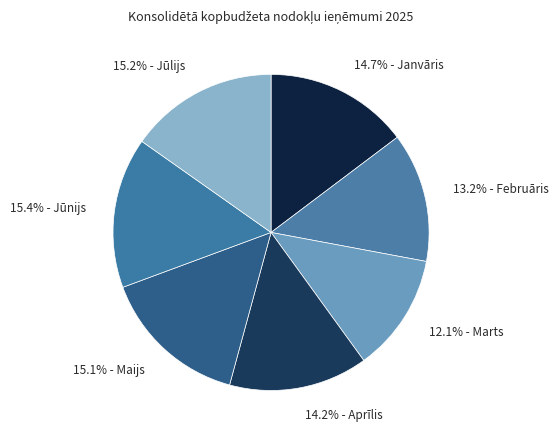

To the nearest percent, what is the average slice percentage?

14%